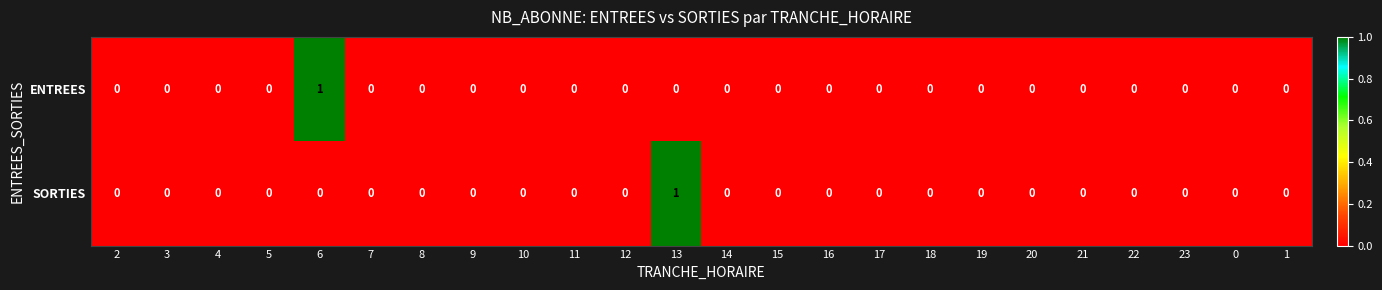

How many SORTIES values are between 0 and 1?

24